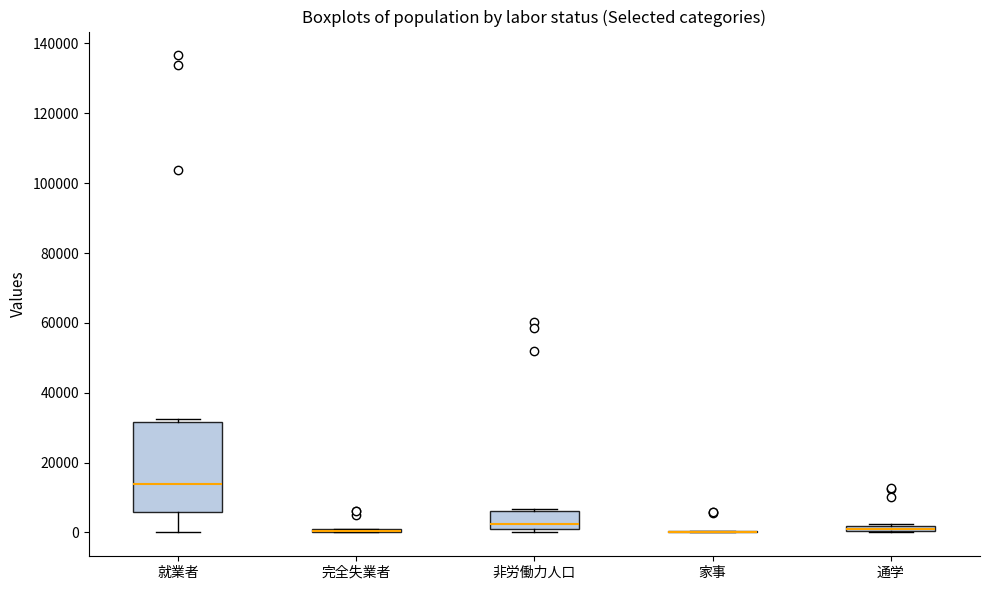

Where is the upper edge of the box for 通学 on the y-axis? The values are not printed on the chart, so give them approximately, as read against the axis.

2000